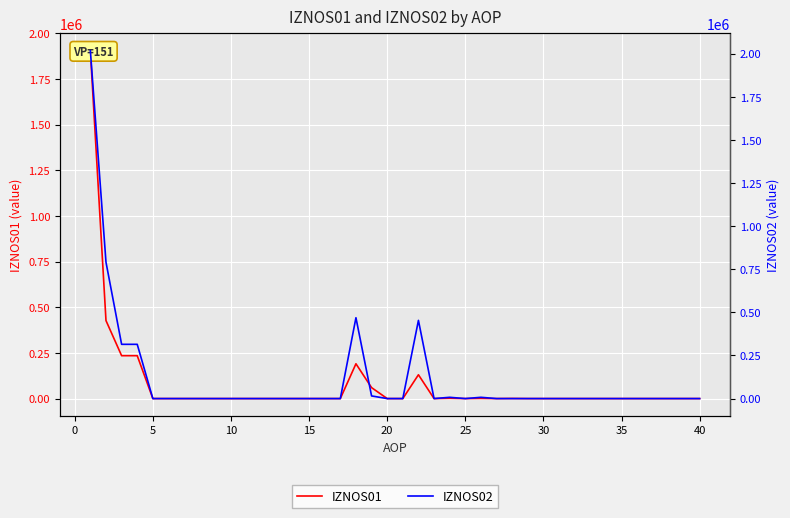

Does the chart display data point markers on the line(s)?

No